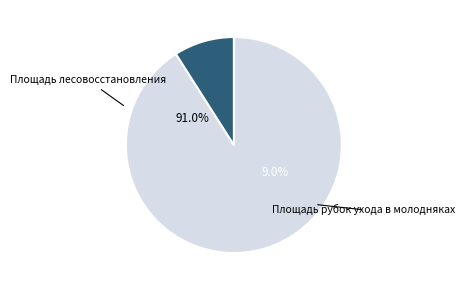

To the nearest percent, what is the difference between the Площадь лесовосстановления and Площадь рубок ухода в молодняках slice percentages?

82%